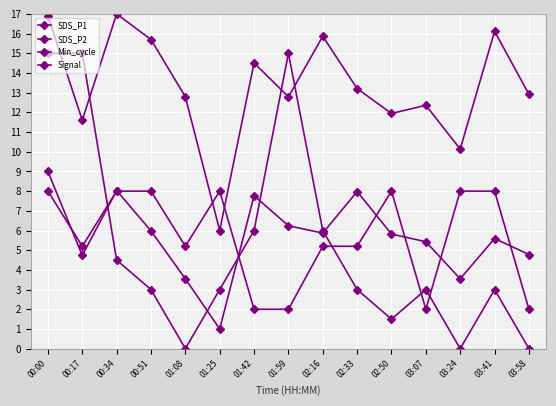

Which series has the widest spread of values?

Signal